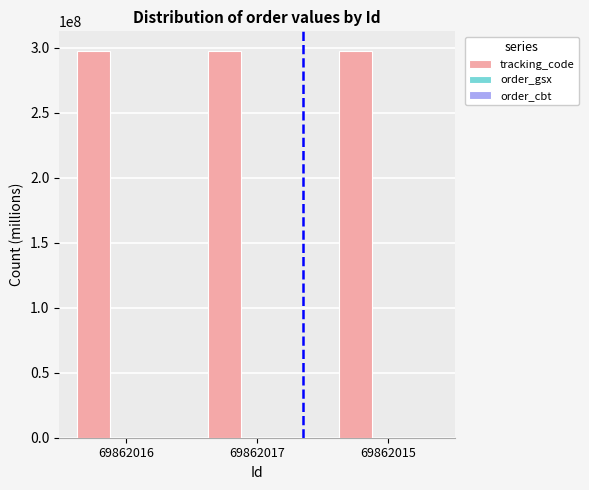

True or false: tracking_code has a value of 514374948.4 at 69862017.

False